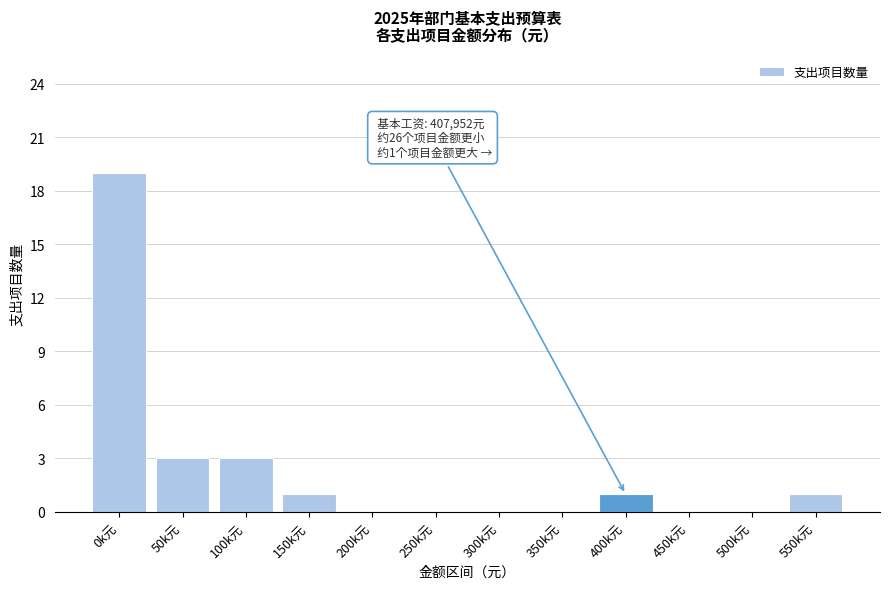

Reading right to left, list all the values displayed in this chart.

550k元=1	500k元=0	450k元=0	400k元=1	350k元=0	300k元=0	250k元=0	200k元=0	150k元=1	100k元=3	50k元=3	0k元=19